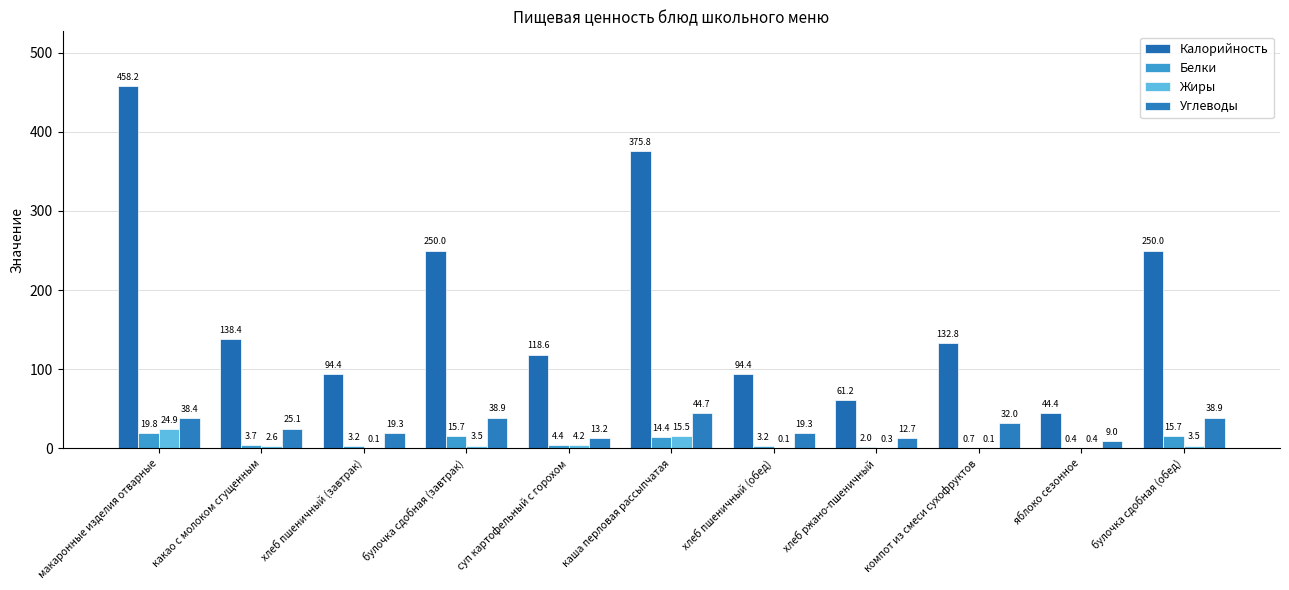

True or false: Калорийность has a value of 44.4 at яблоко сезонное.

True